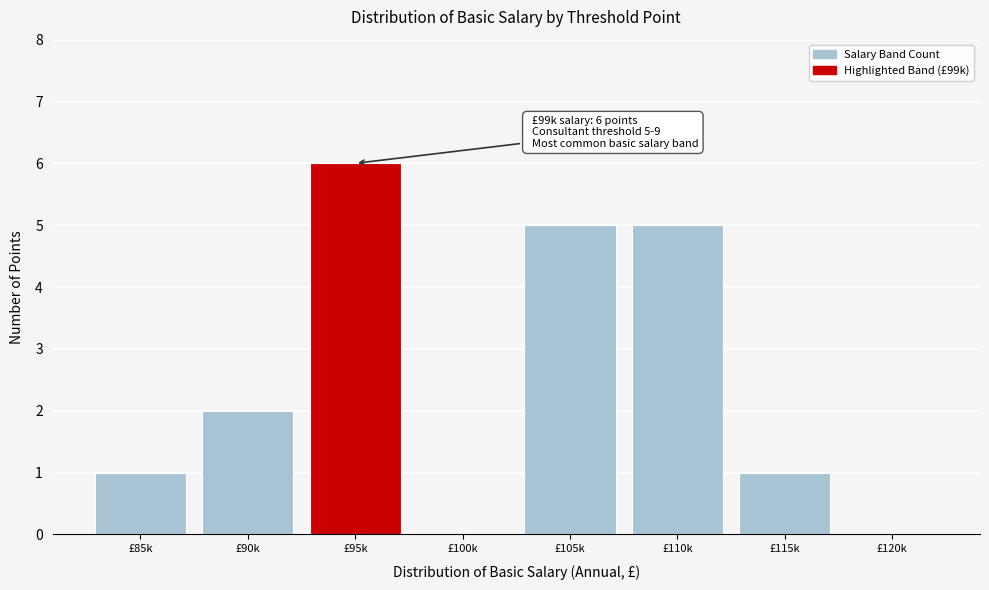

Reading left to right, extract all data points from this chart.

£85k=1	£90k=2	£95k=6	£100k=0	£105k=5	£110k=5	£115k=1	£120k=0